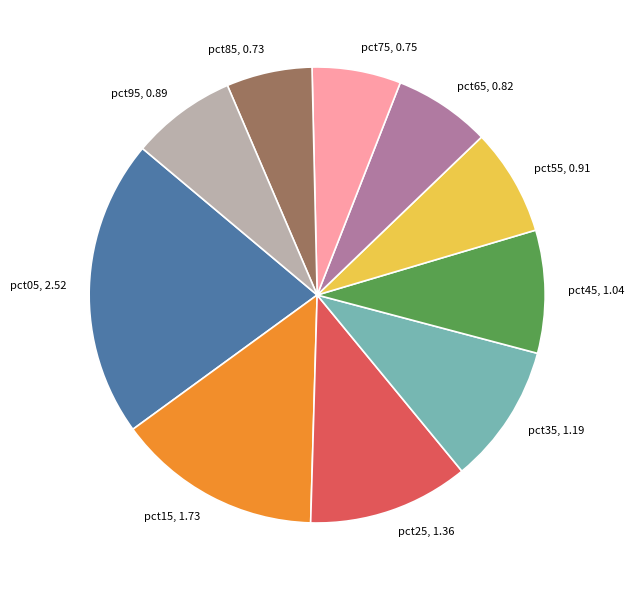

Which category has the biggest portion of the pie?

pct05